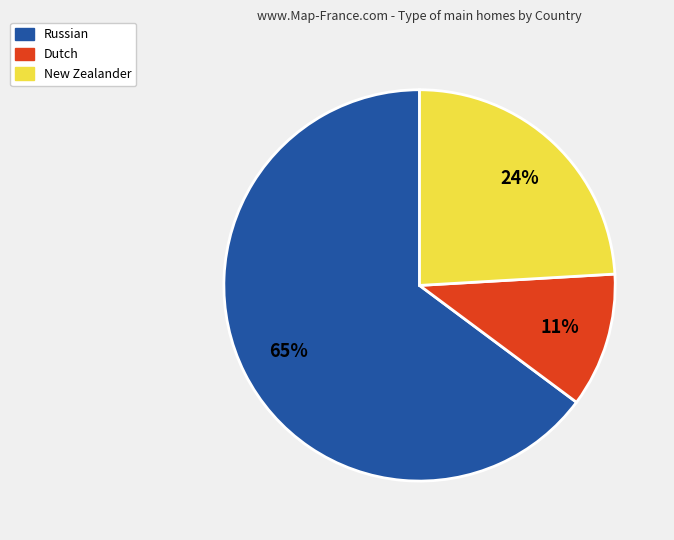

Rank the categories by value from highest to lowest.

Russian, New Zealander, Dutch